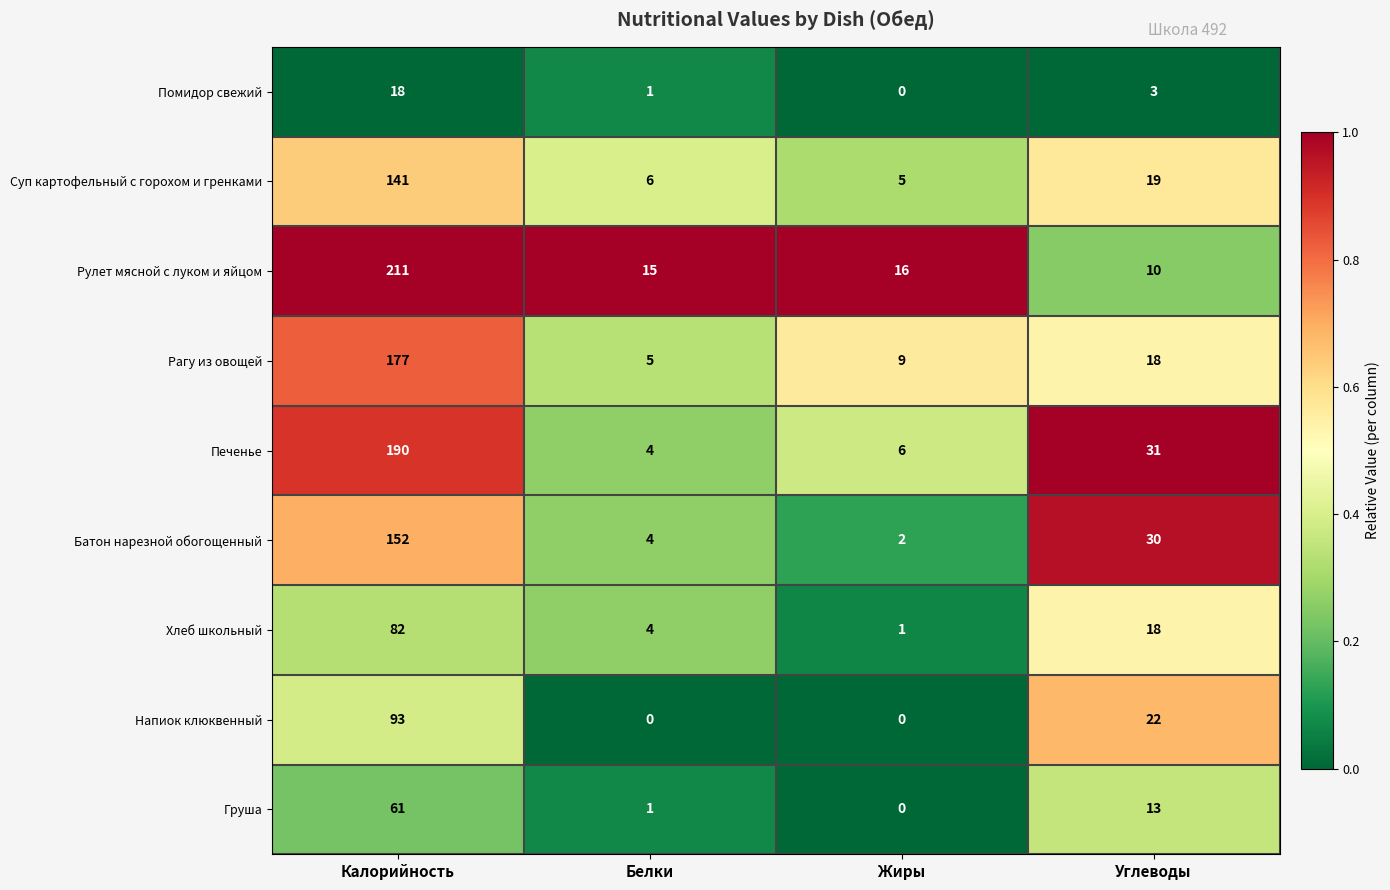

What is the maximum value for Печенье?

190